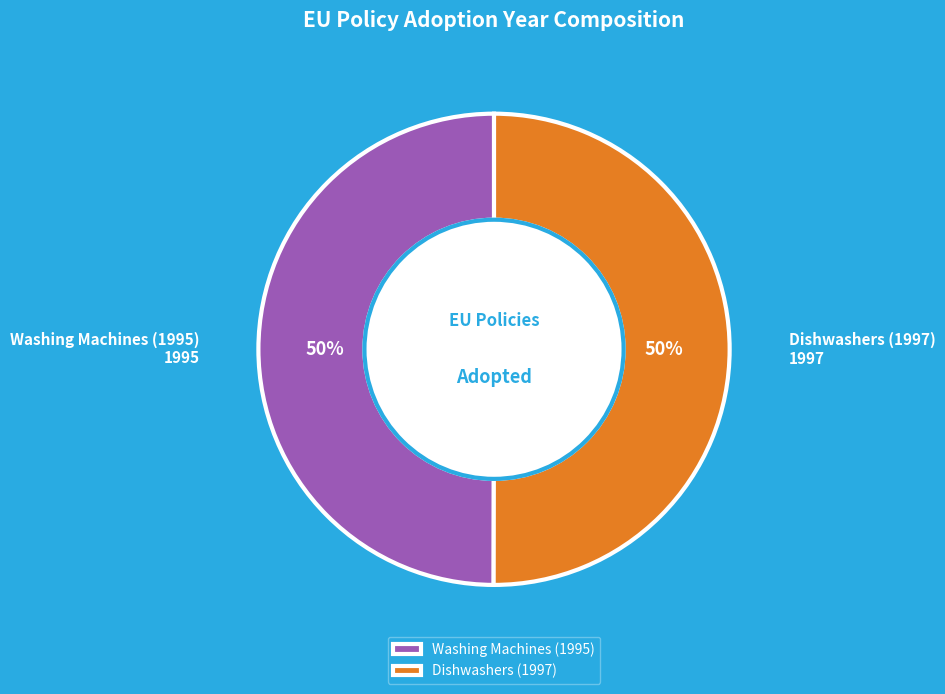

Approximately how many times larger is the value at Washing Machines (1995) compared to Dishwashers (1997)?

1.0